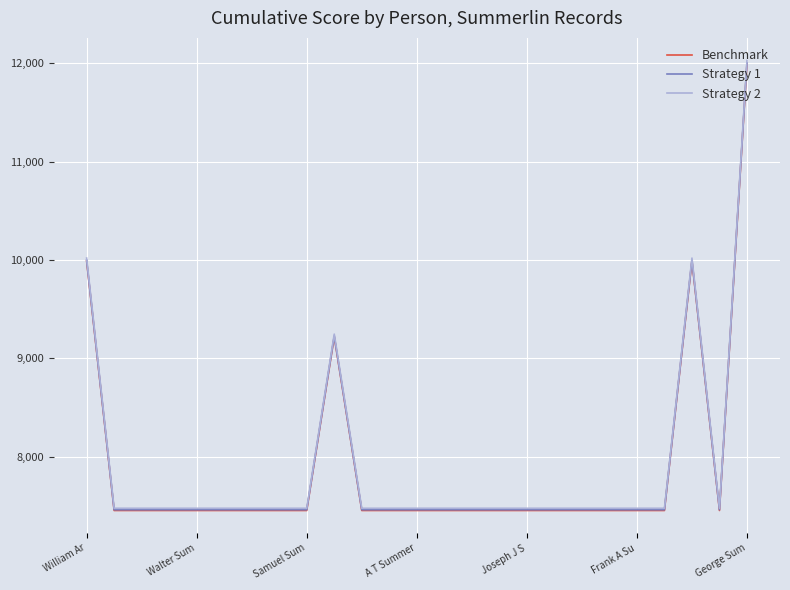

Does the chart display data point markers on the line(s)?

No